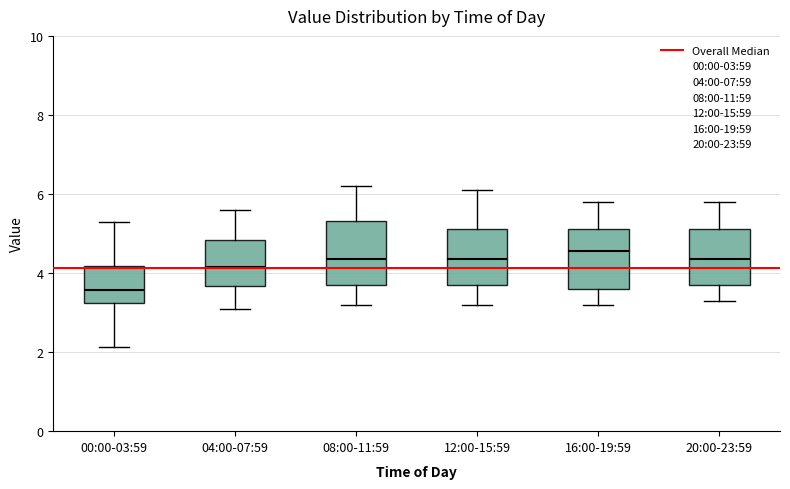

Where is the upper edge of the box for 00:00-03:59 on the y-axis? The values are not printed on the chart, so give them approximately, as read against the axis.

4.2